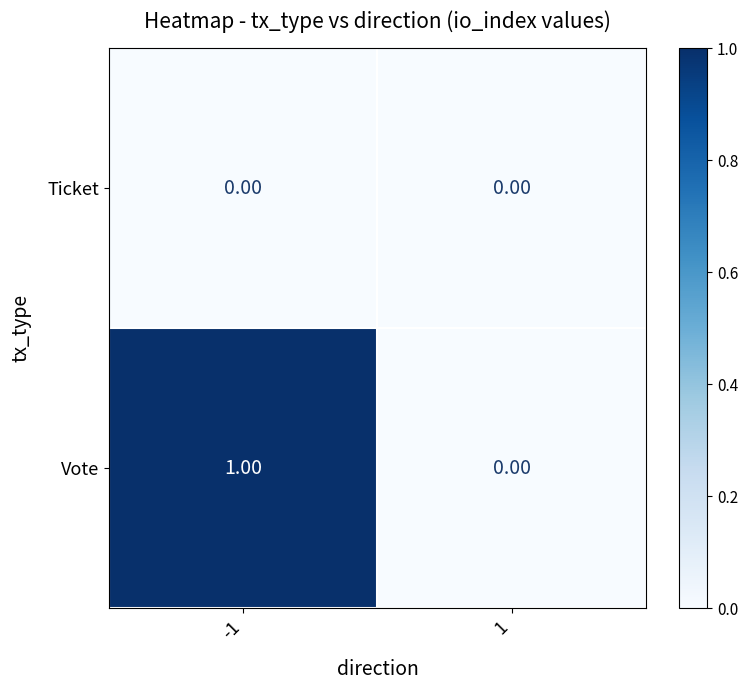

List the series in order of their peak value, lowest first.

Ticket, Vote